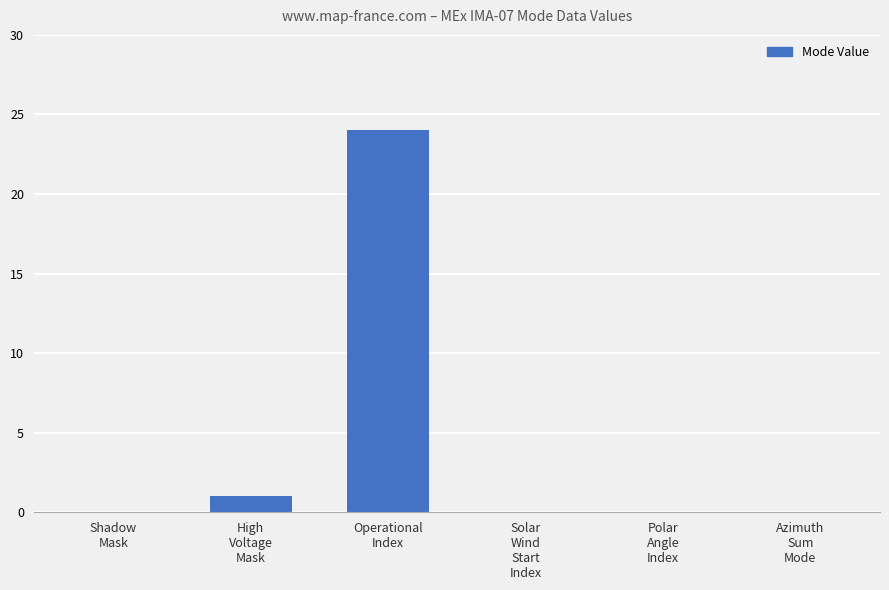

Reading left to right, what are all the values shown in this chart?

Shadow
Mask=0	High
Voltage
Mask=1	Operational
Index=24	Solar
Wind
Start
Index=0	Polar
Angle
Index=0	Azimuth
Sum
Mode=0